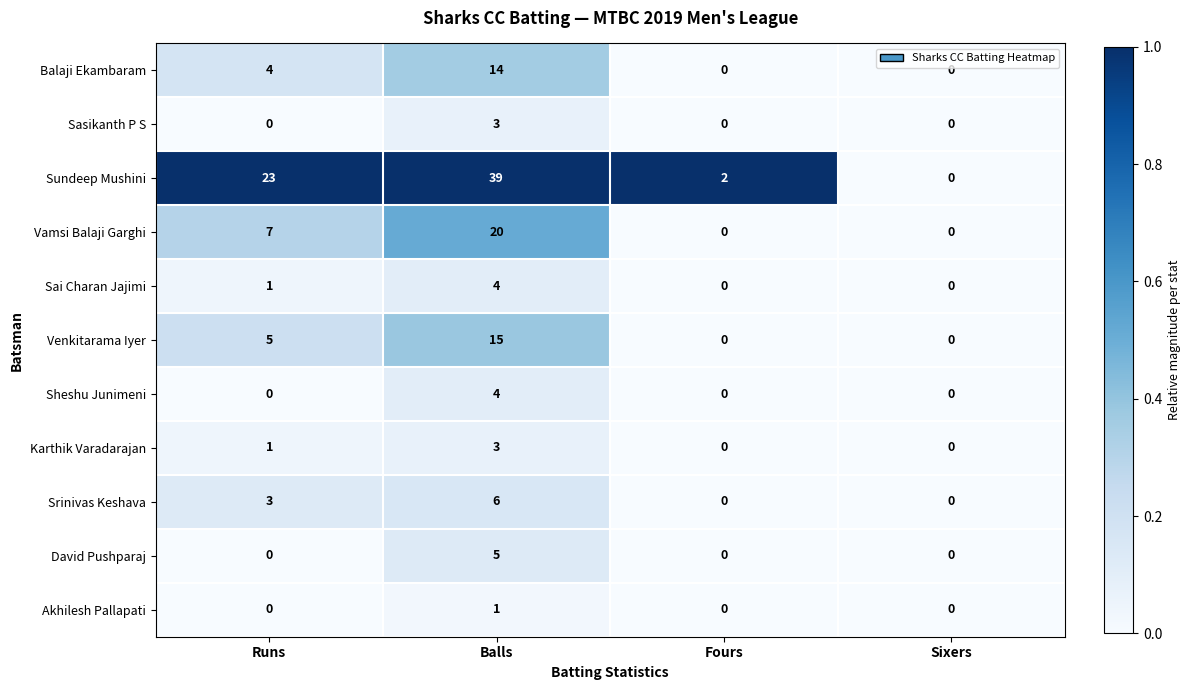

At which category is the sum across all series the highest?

Balls